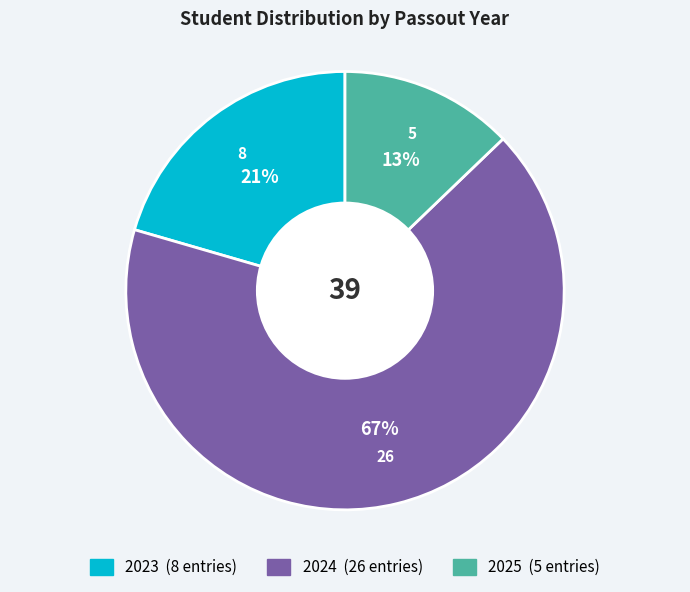

Does 2023 represent more than half of the total?

No